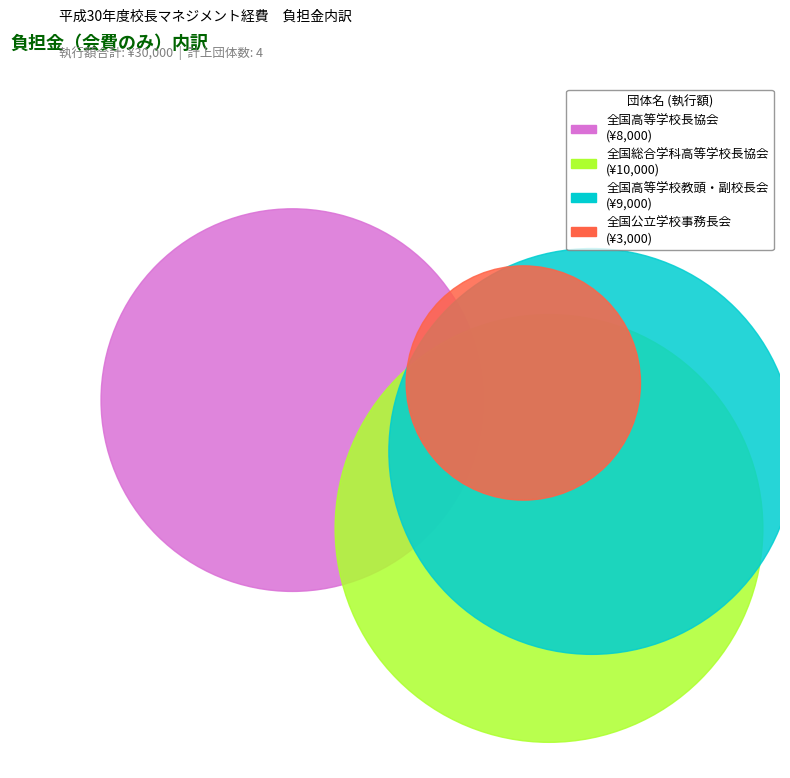

How many segments does this pie chart have?

4